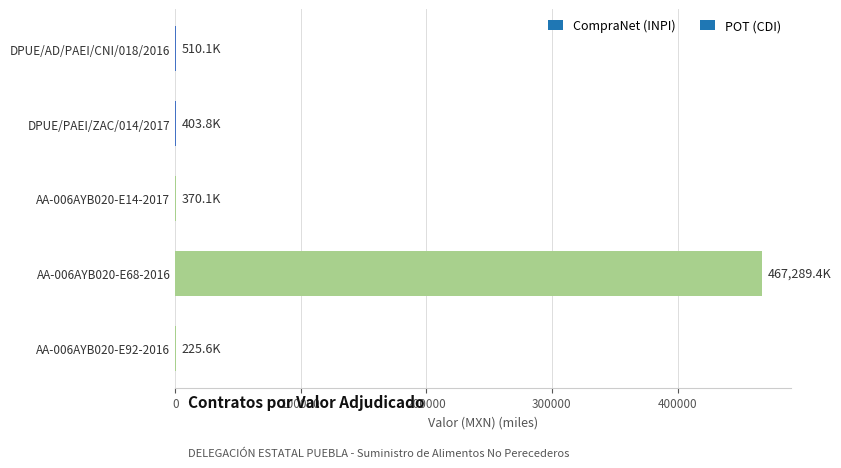

Which category has the highest value across all series?

AA-006AYB020-E68-2016